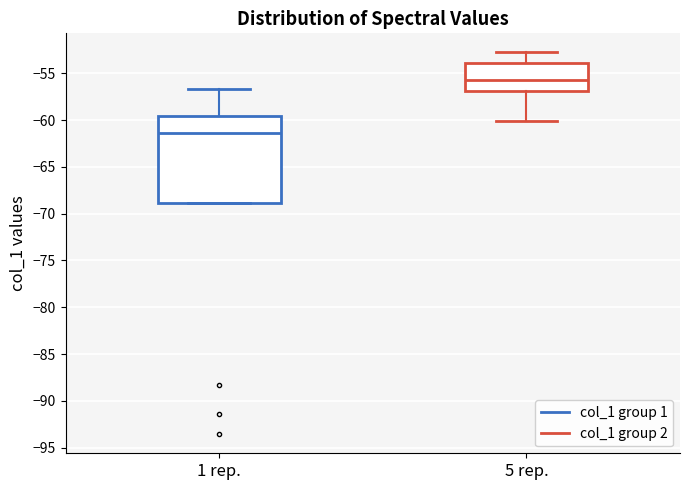

Where does the lower whisker of the box for 5 rep. end on the y-axis? The values are not printed on the chart, so give them approximately, as read against the axis.

-60.0